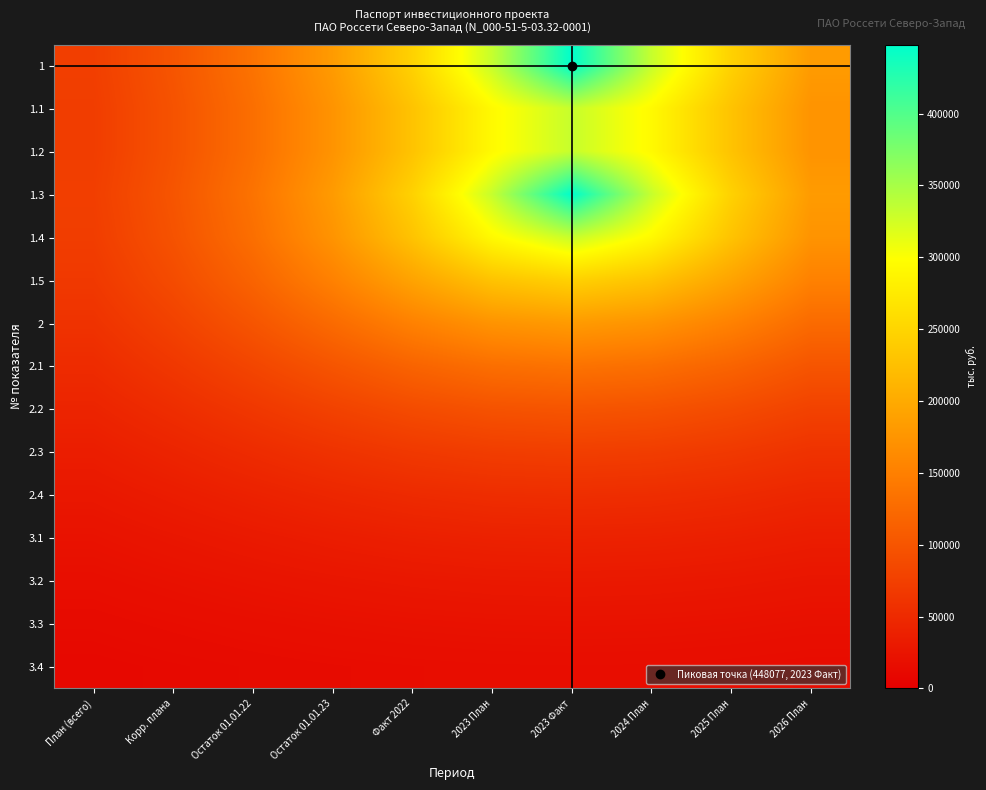

Between Корр. плана and План (всего), which is larger?

Корр. плана